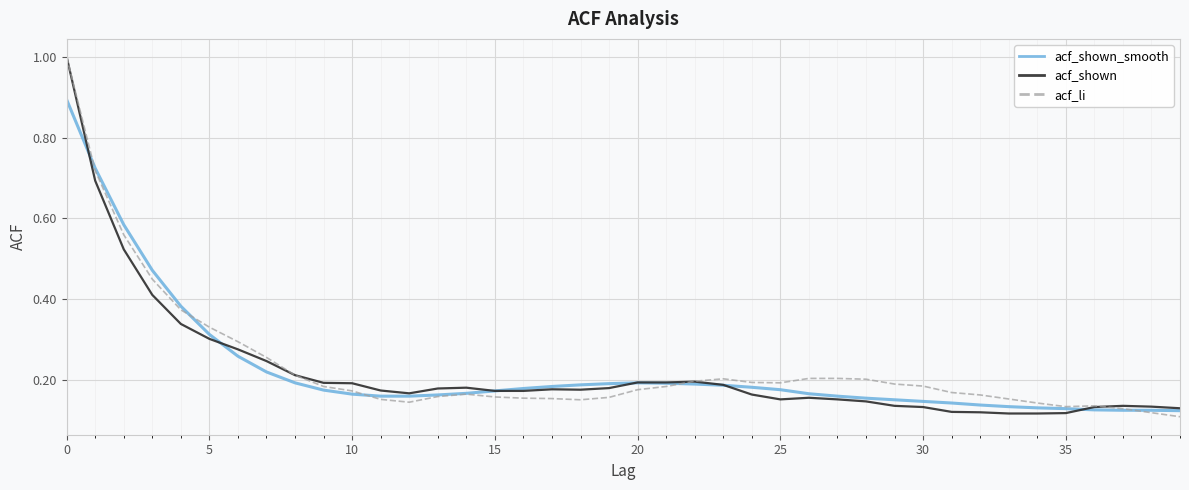

Count the number of categories in the chart.

40